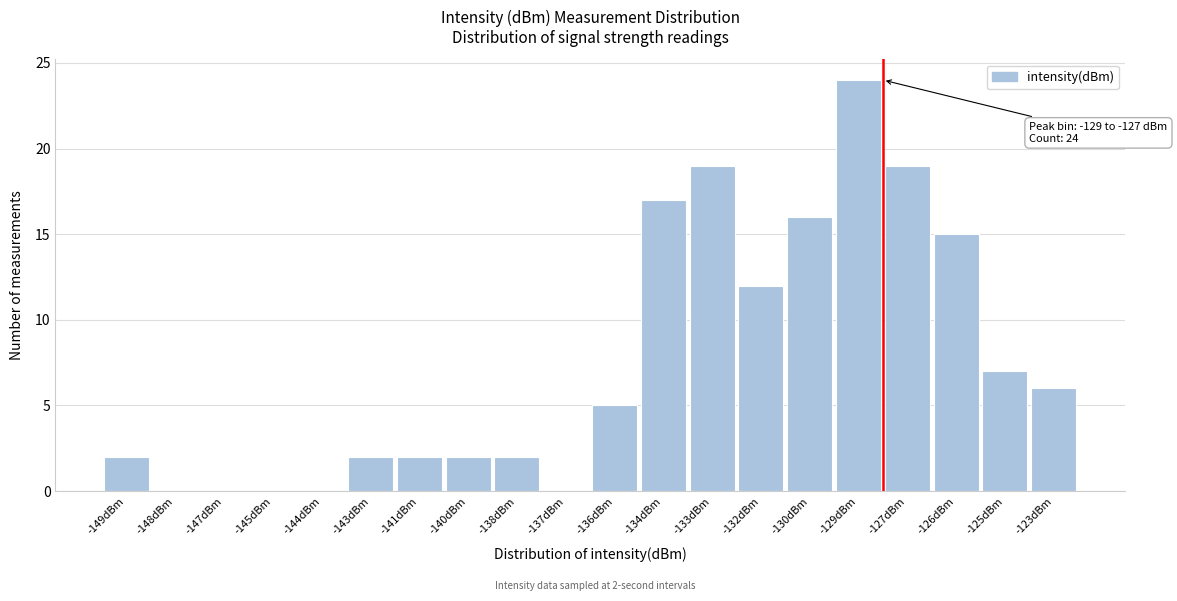

Reading left to right, what are all the values shown in this chart?

-149dBm=2	-148dBm=0	-147dBm=0	-145dBm=0	-144dBm=0	-143dBm=2	-141dBm=2	-140dBm=2	-138dBm=2	-137dBm=0	-136dBm=5	-134dBm=17	-133dBm=19	-132dBm=12	-130dBm=16	-129dBm=24	-127dBm=19	-126dBm=15	-125dBm=7	-123dBm=6